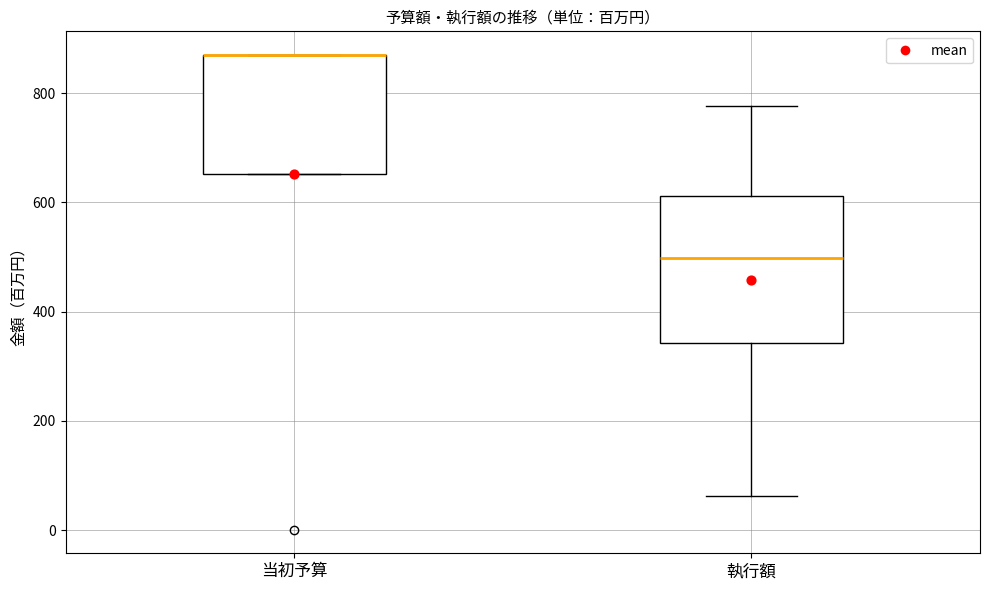

Reading left to right, read every box against the y-axis: the position of its median line, the range the box covers, and the ends of its whiskers. The values are not printed on the chart, so give them approximately, as read against the axis.

当初予算: median 880 (drawn on the box's upper edge), box 660 to 880, whiskers 660 to 880
執行額: median 500, box 340 to 620, whiskers 60 to 780